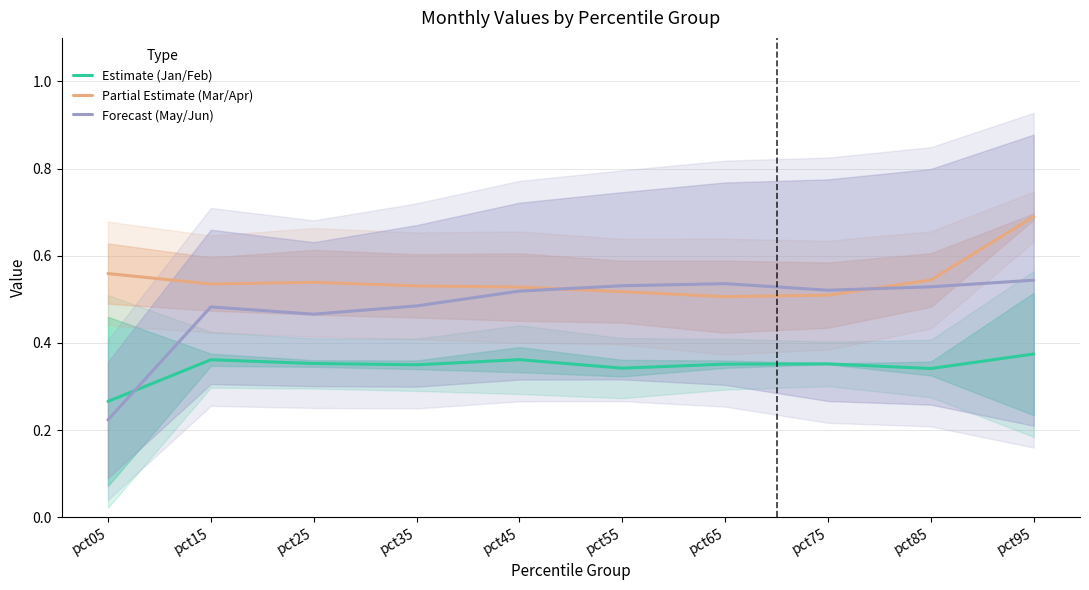

What is the spread (max minus min) of values at pct05?

0.3